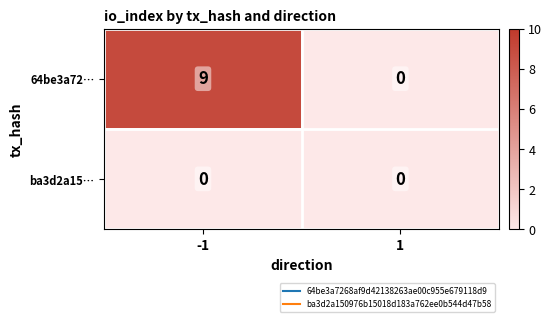

What is the greatest value displayed?

9